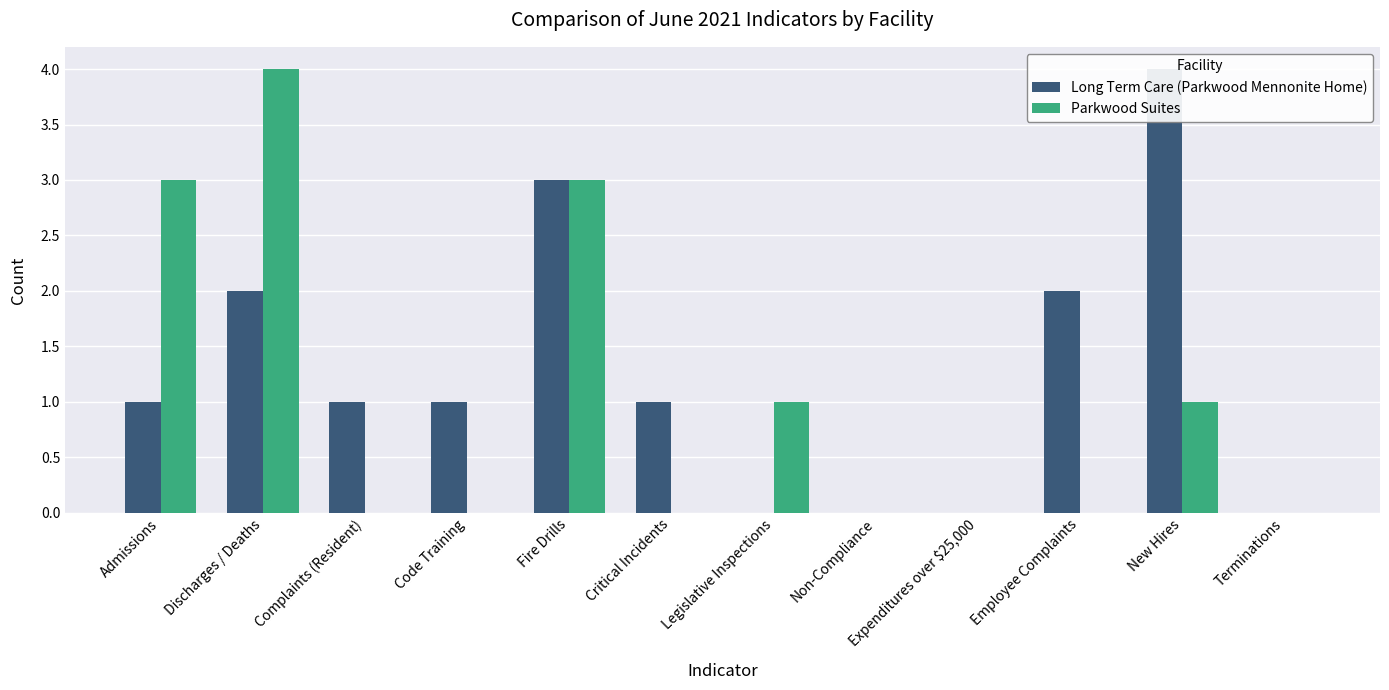

At which label is Long Term Care (Parkwood Mennonite Home) closest to 2?

Discharges / Deaths